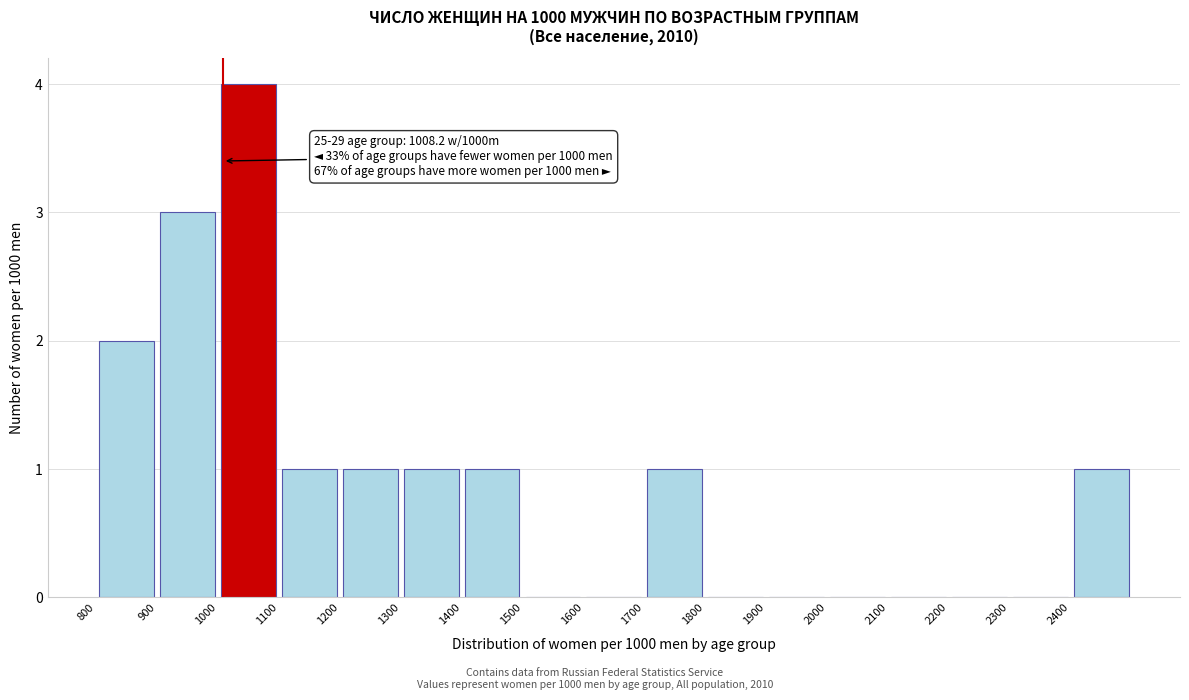

Over which range of the x-axis is the bar tallest?

1000 to 1100